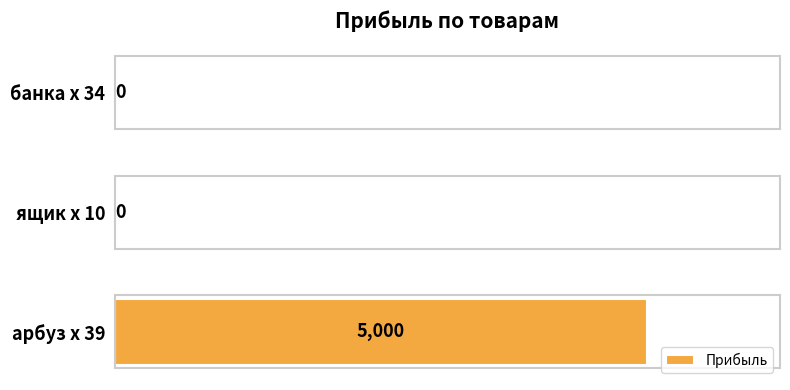

Which has a higher value, арбуз х 39 or ящик х 10?

арбуз х 39